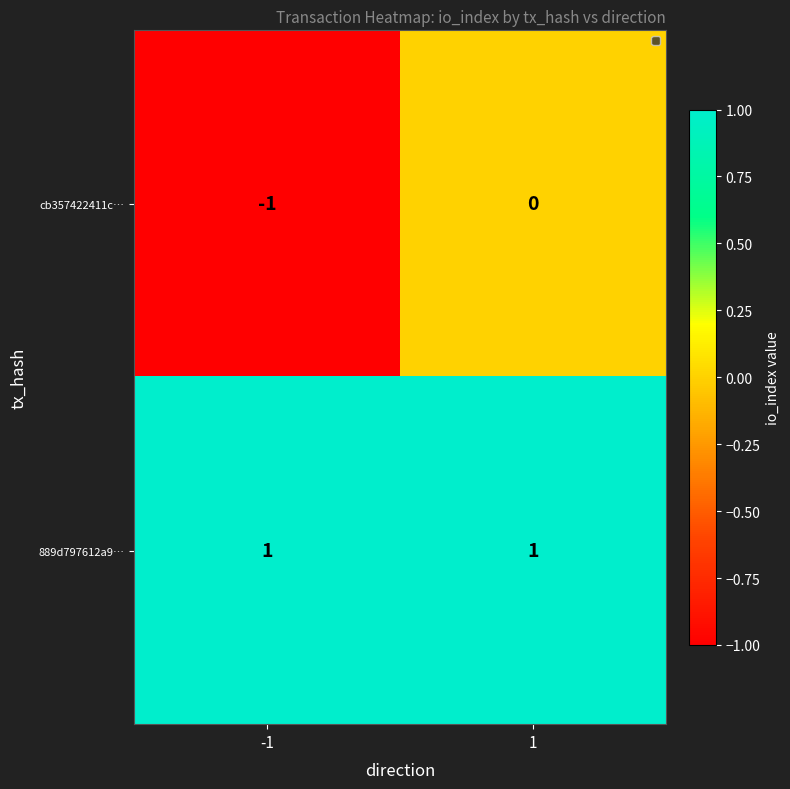

Which series has the largest range (max minus min)?

cb357422411c…